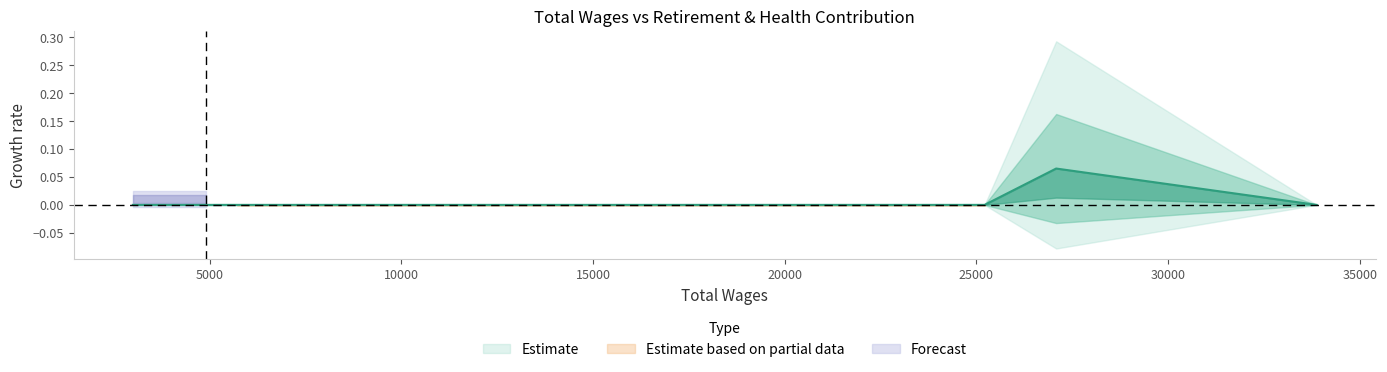

Rank the categories by value from highest to lowest.

27080.0, 33873.0, 25213.0, 14029.0, 5714.0, 4916.0, 3000.0